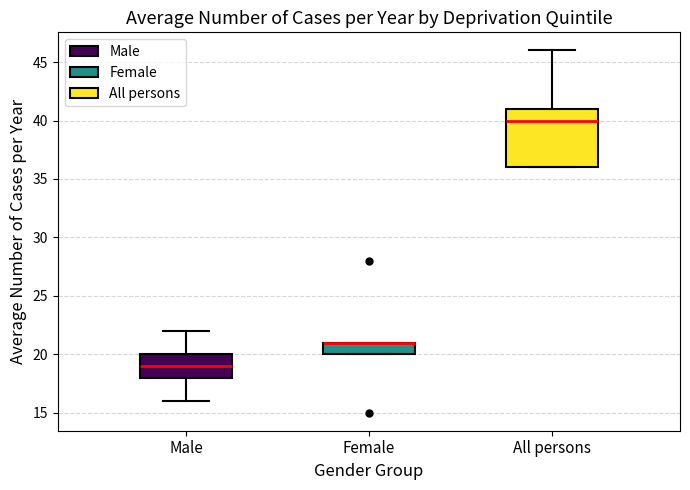

Comparing the boxes themselves (not the whiskers), which one is the tallest?

All persons